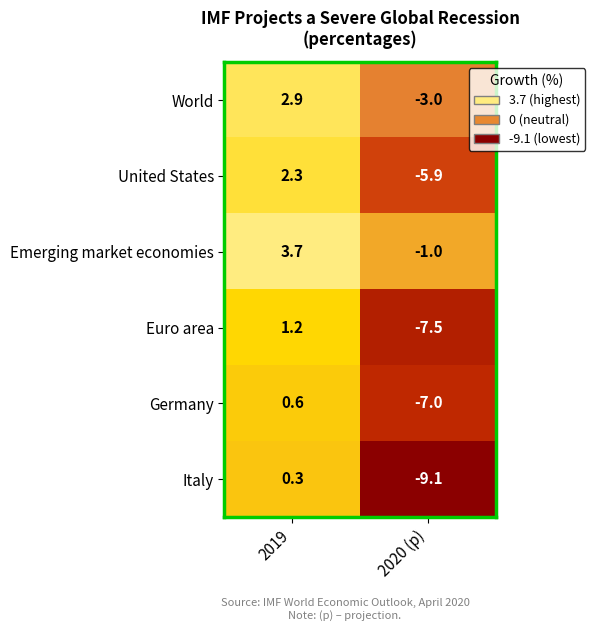

How many data points in Germany are above 0?

1